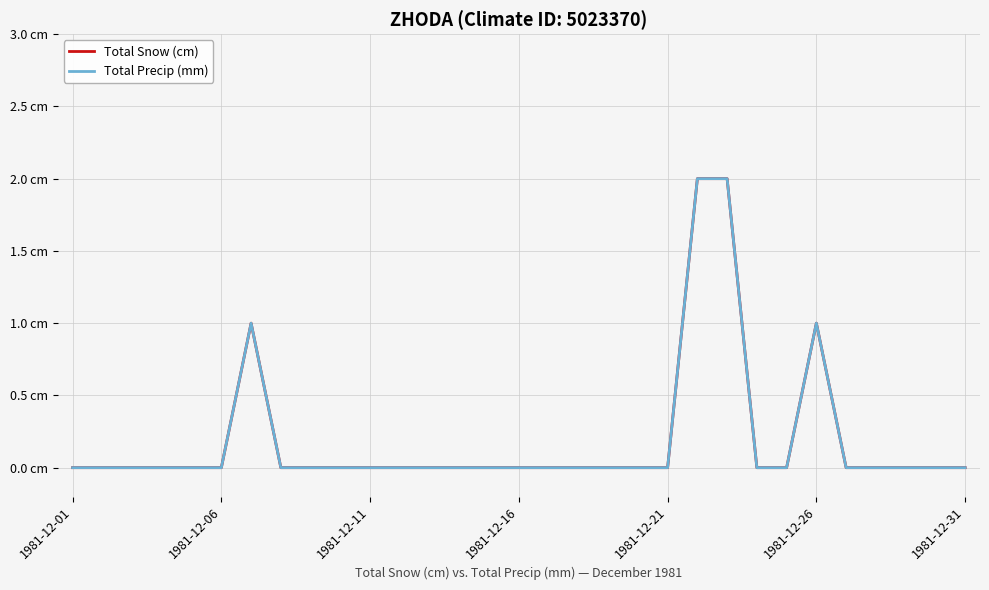

Reading right to left, what are all the values shown in this chart?

Total Snow (cm): 0	0	0	0	0	1	0	0	2	2	0	0	0	0	0	0	0	0	0	0	0	0	0	0	1	0	0	0	0	0	0
Total Precip (mm): 0	0	0	0	0	1	0	0	2	2	0	0	0	0	0	0	0	0	0	0	0	0	0	0	1	0	0	0	0	0	0